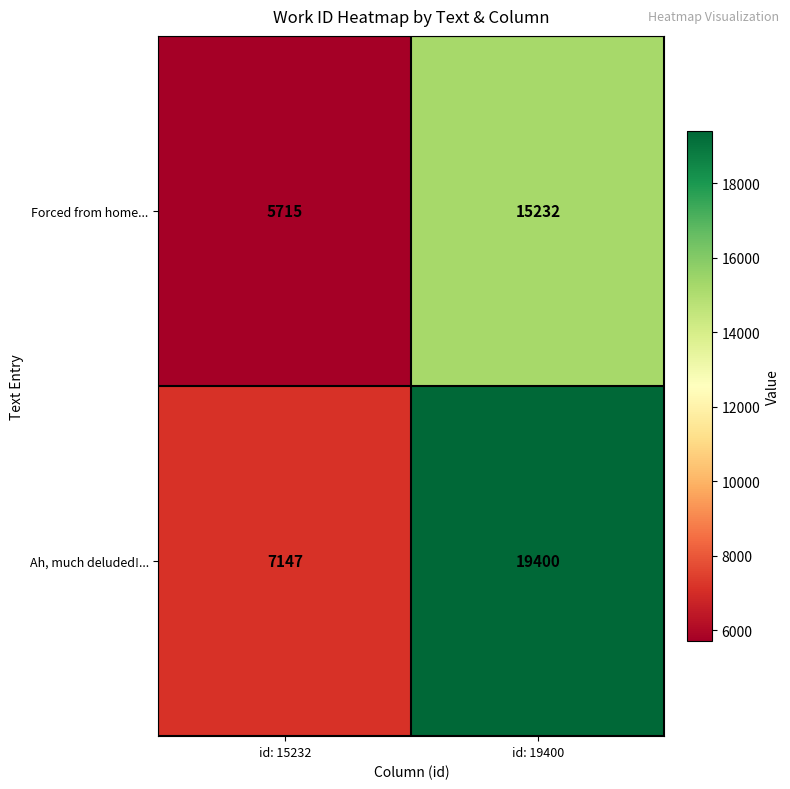

The Ah, much deluded!... series shows 7147 at id: 15232. True or false?

True